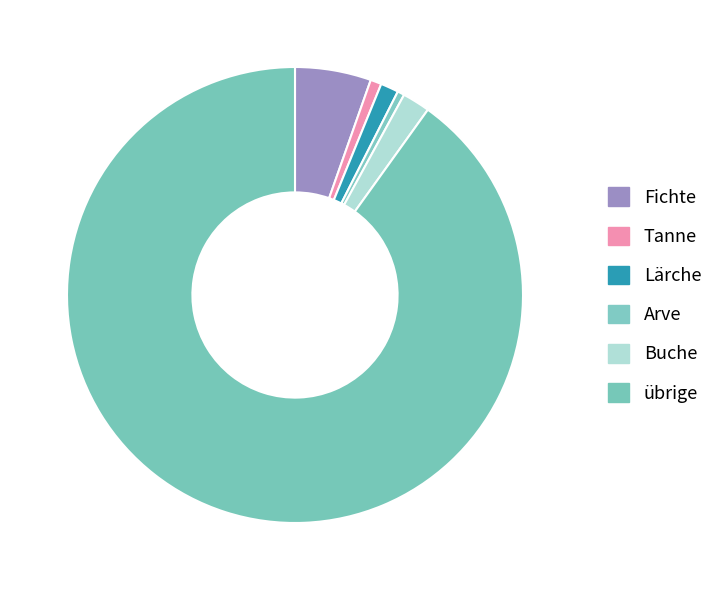

The Fichte slice represents 5% of the pie. True or false?

True